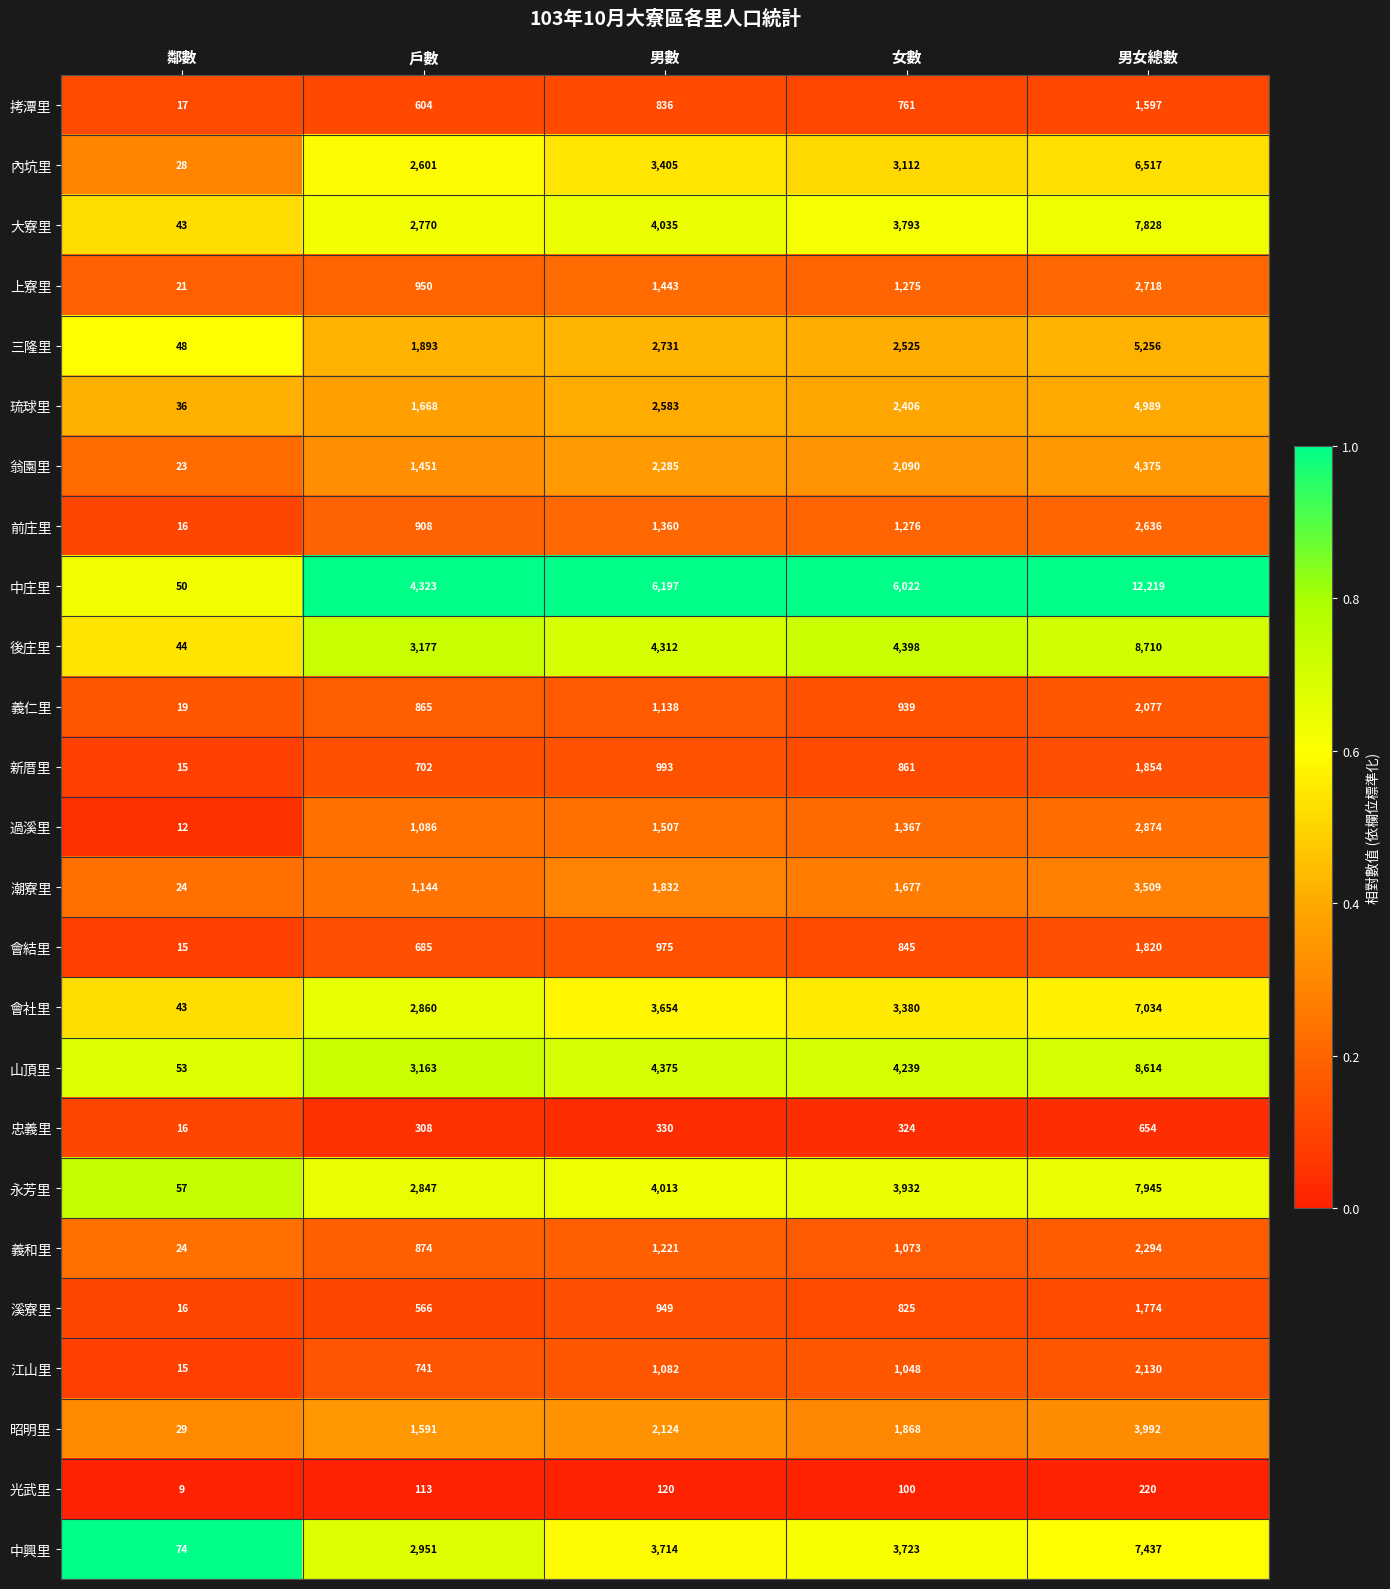

Which label corresponds to the smallest value in the chart?

鄰數